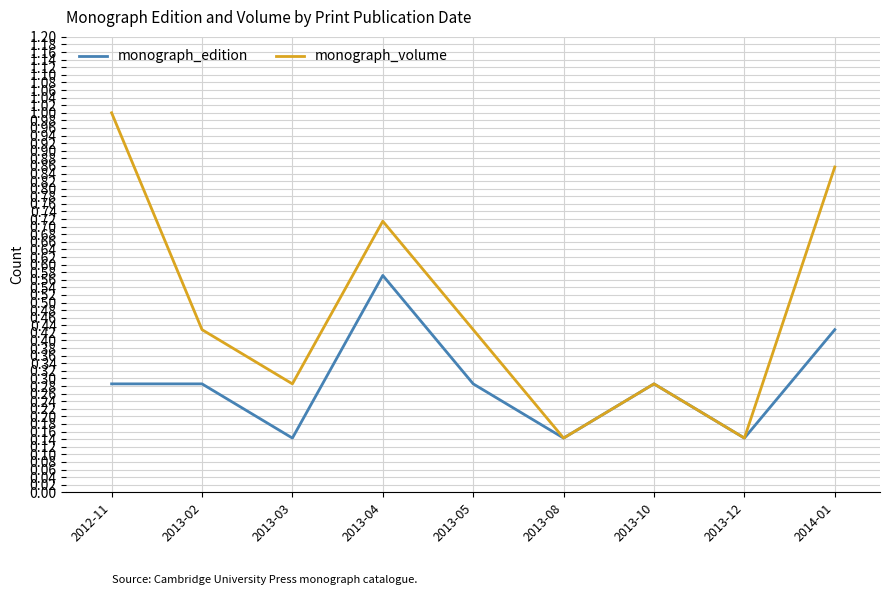

What position from the left is 2013-08?

6